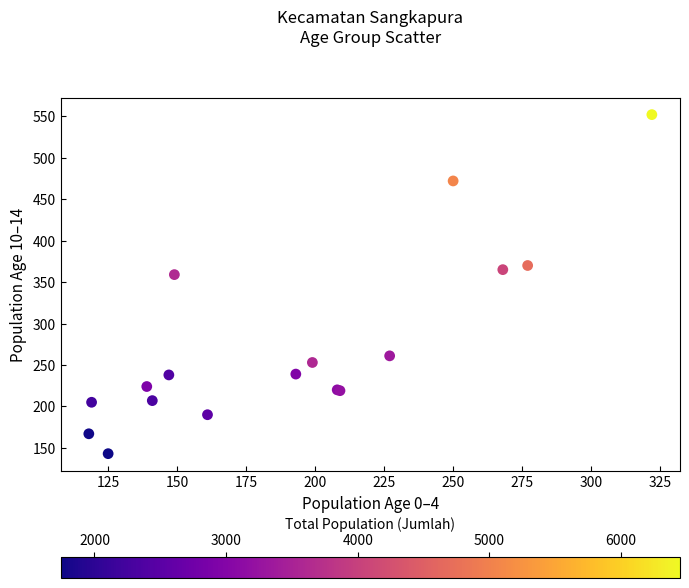

What Y value in the scatter plot is closest to 347?

359